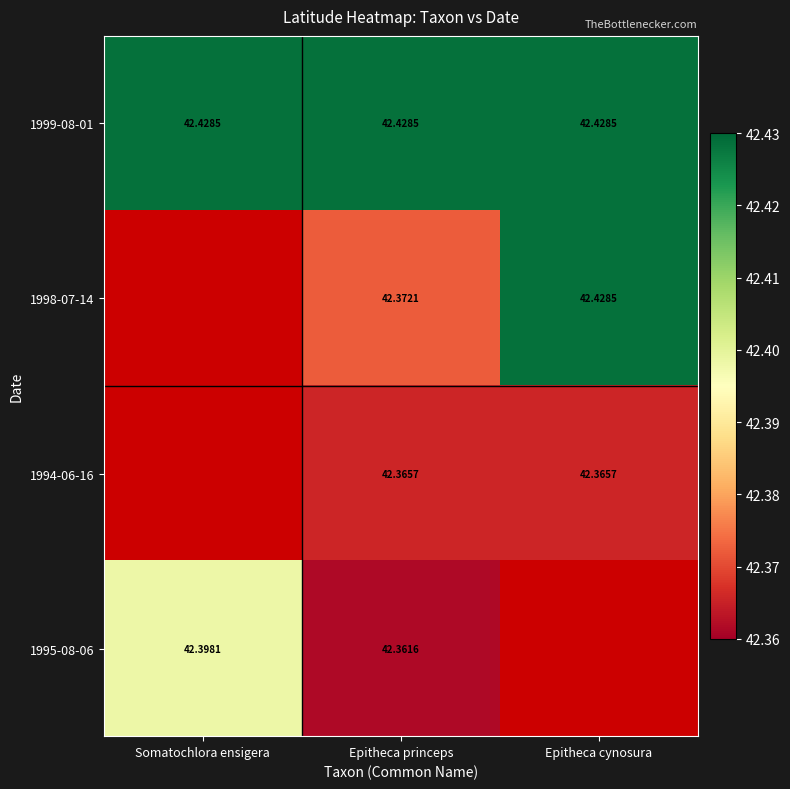

True or false: 1994-06-16 has a value of 42.4 at Epitheca cynosura.

True